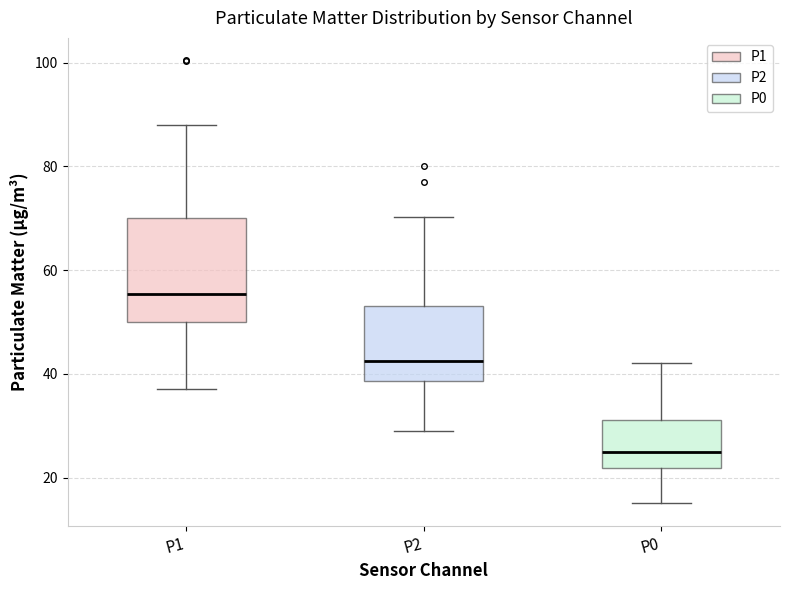

Reading left to right, read every box against the y-axis: the position of its median line, the range the box covers, and the ends of its whiskers. The values are not printed on the chart, so give them approximately, as read against the axis.

P1: median 56, box 50 to 70, whiskers 38 to 88
P2: median 42, box 38 to 54, whiskers 30 to 70
P0: median 26, box 22 to 32, whiskers 16 to 42